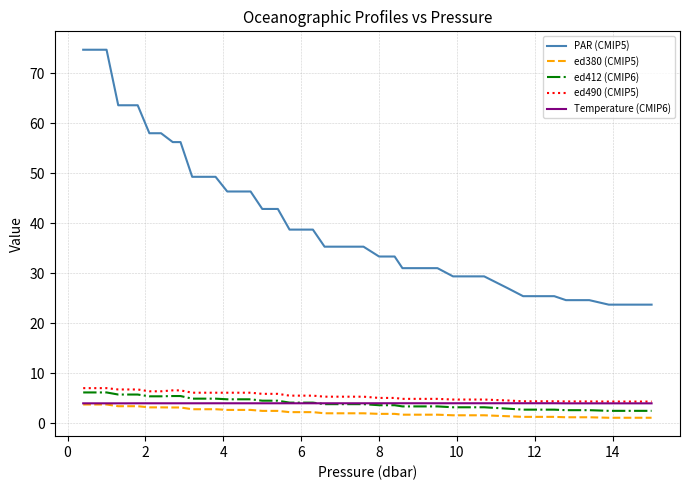

What is the minimum value for Temperature (CMIP6)?

3.9